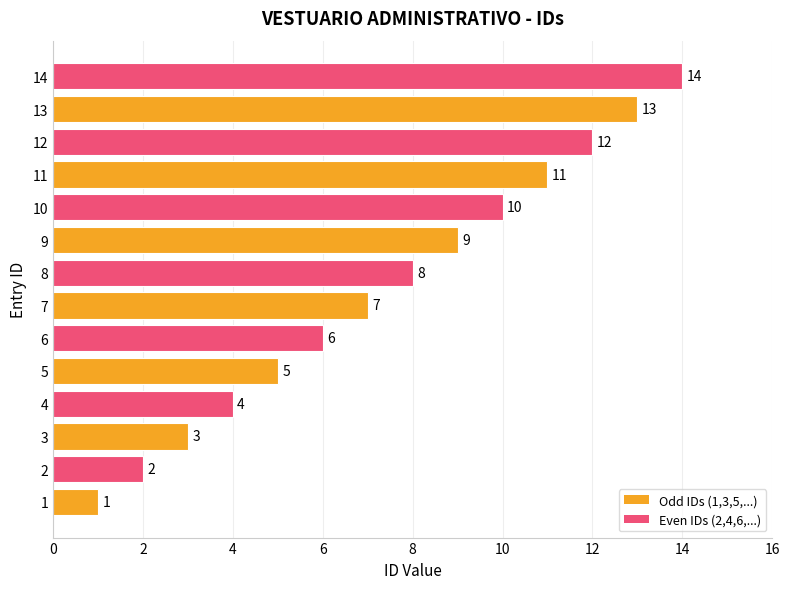

Count the number of categories in the chart.

14